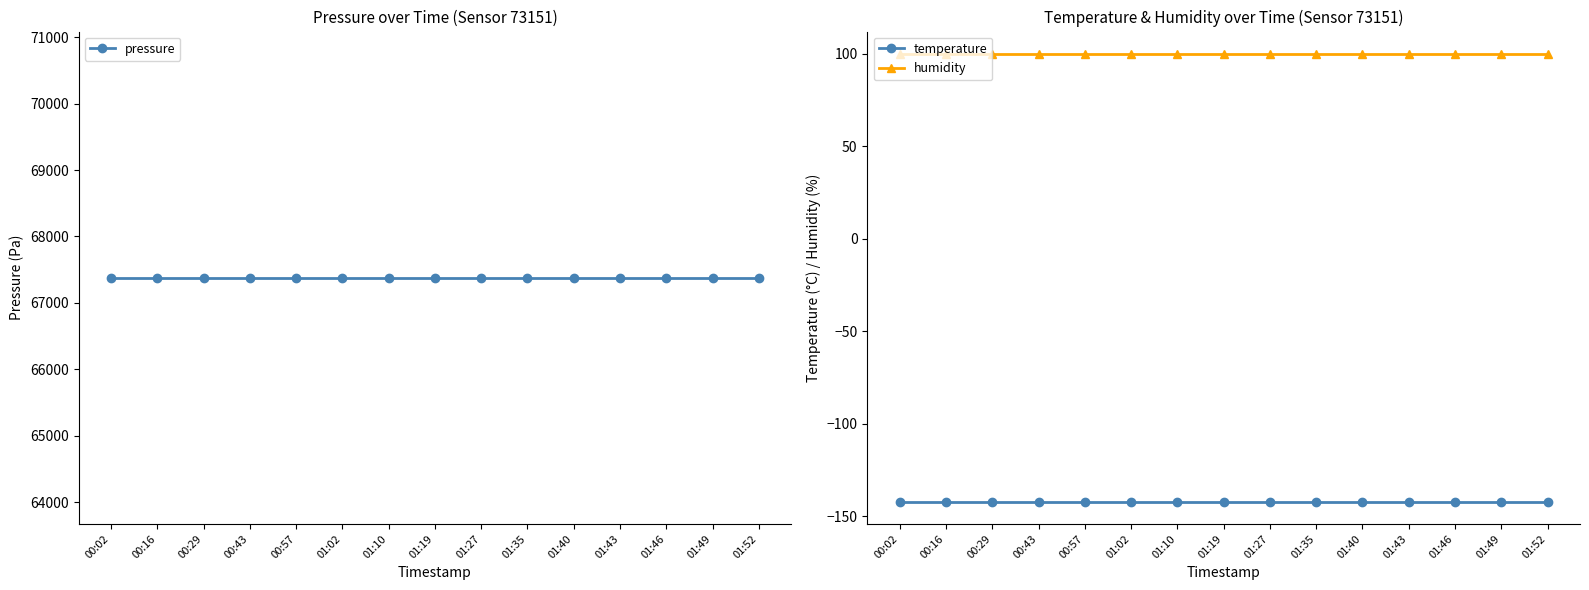

How many series are shown in this chart?

3